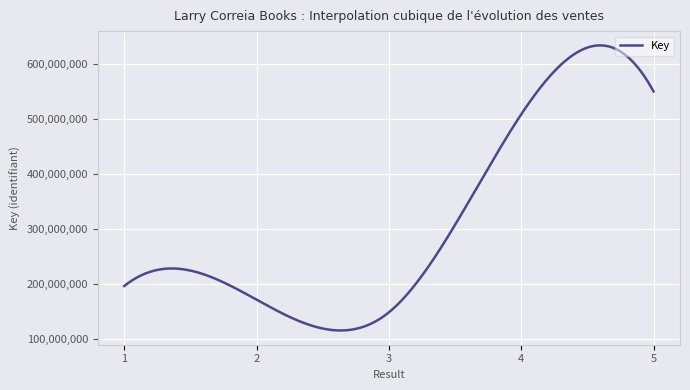

What is the maximum value shown in the chart?

634469566.2